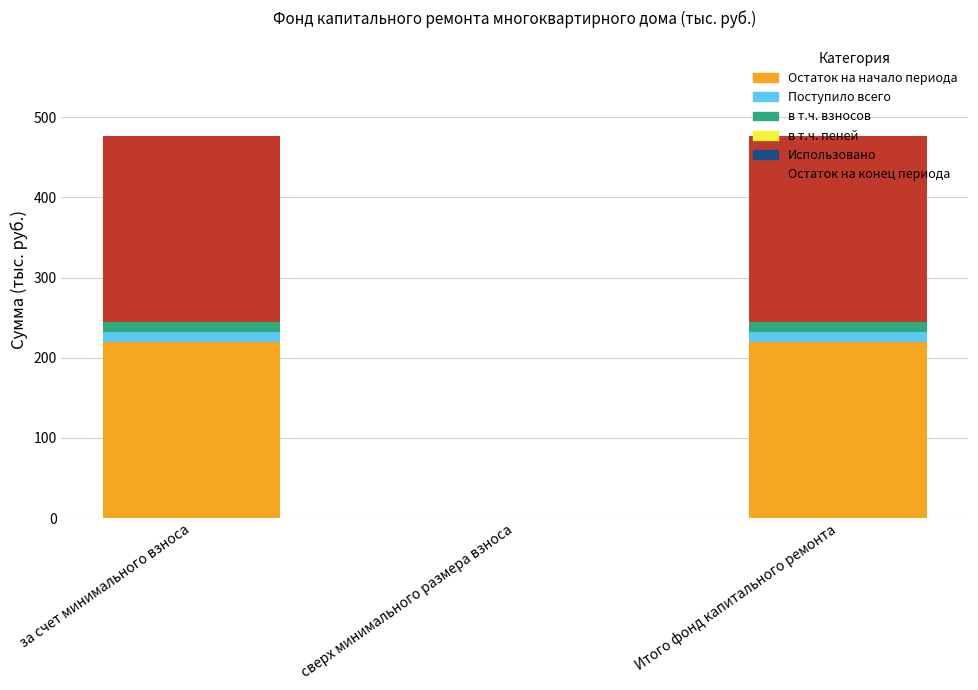

What value does the Остаток на начало периода series have at Итого фонд капитального ремонта?

219.8